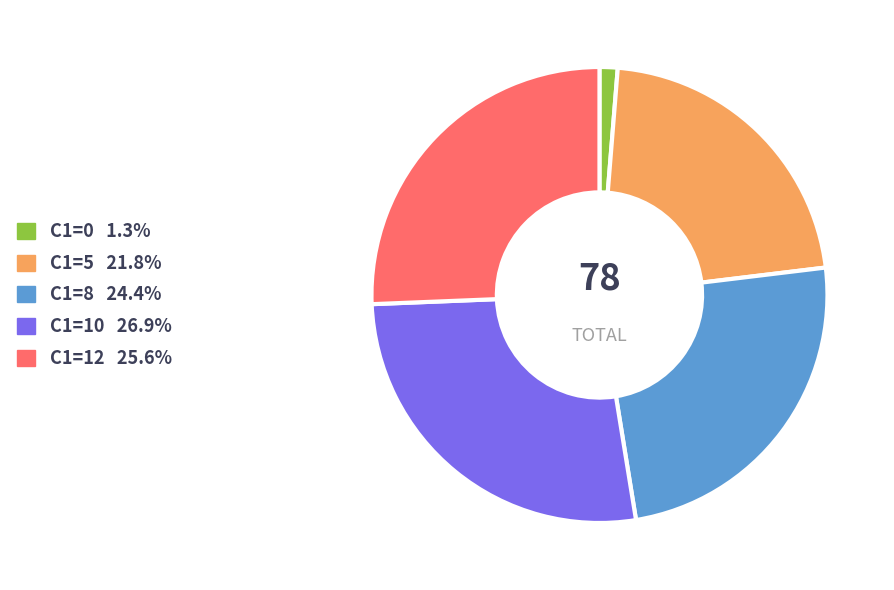

Does any single category account for the majority?

No